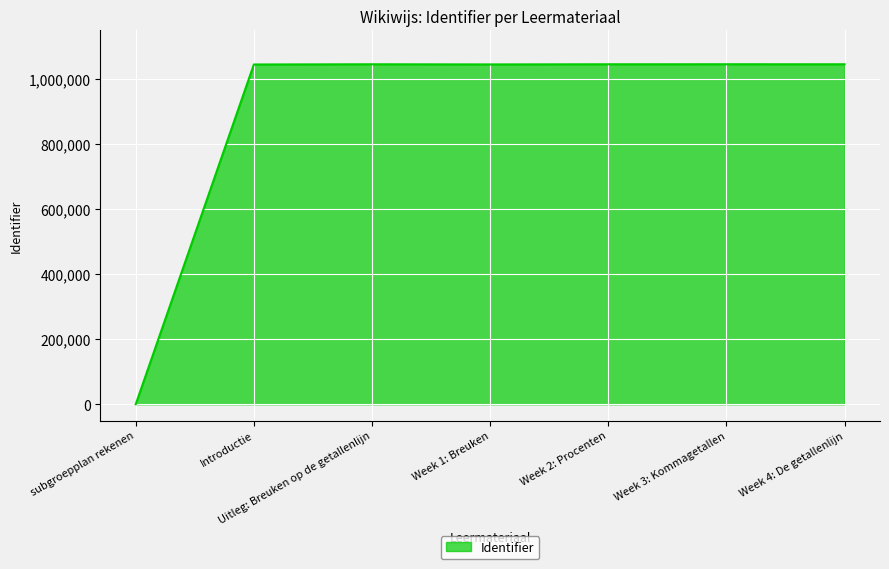

Between Week 2: Procenten and subgroepplan rekenen, which is larger?

Week 2: Procenten